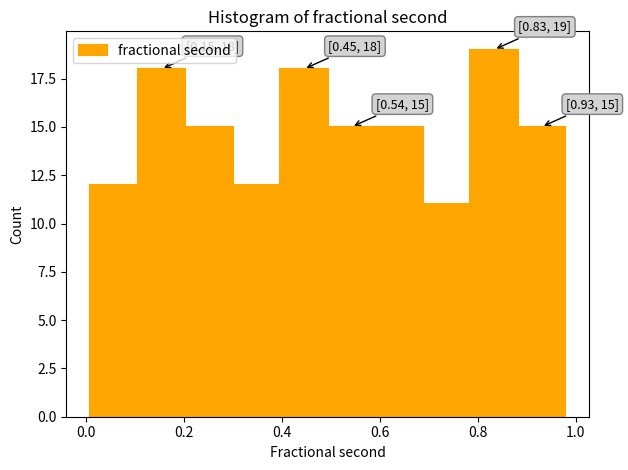

Which range on the x-axis has the tallest bar?

0.78 to 0.88